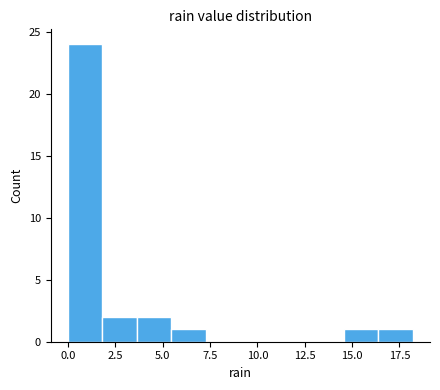

Around what value on the x-axis is the tallest bar? Give the approximate position of its centre, as read against the axis.

1.0